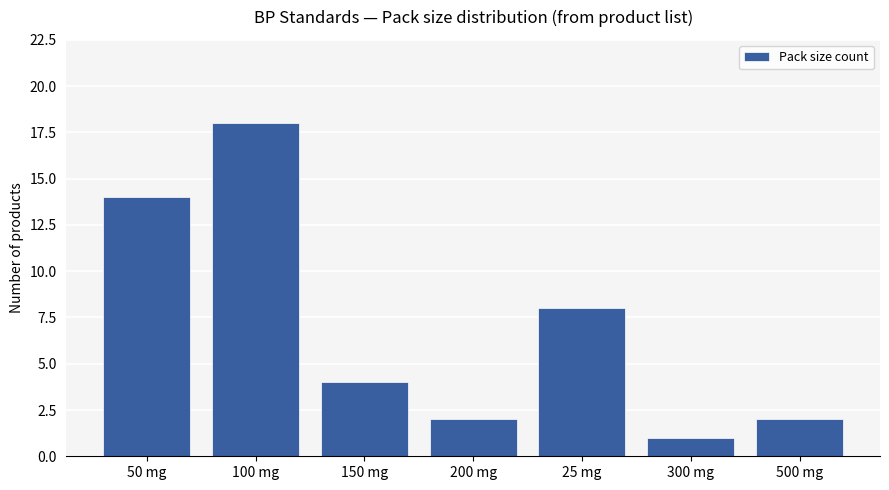

What is the maximum value shown in the chart?

18